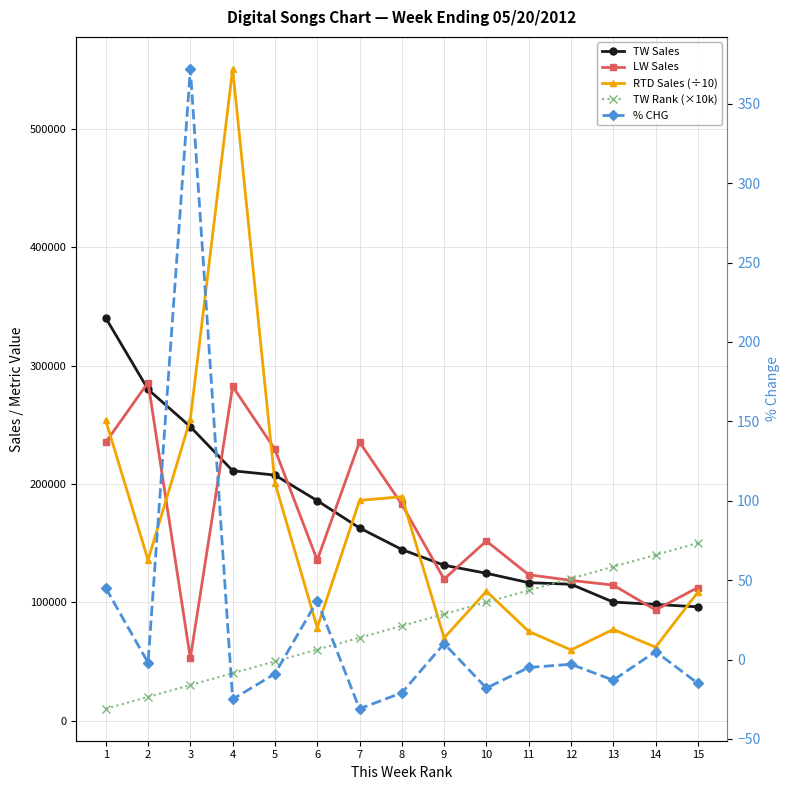

Is it true that RTD Sales (÷10) equals 279859.1 at 7?

False